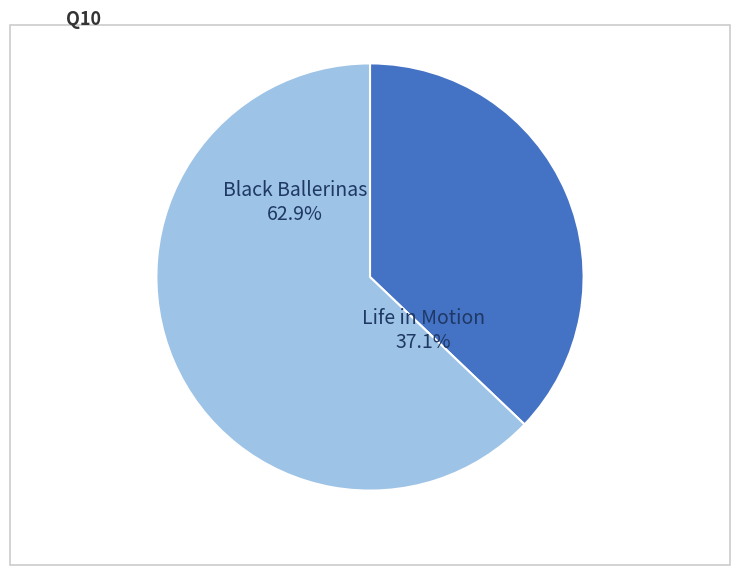

To the nearest percent, what portion does Black Ballerinas represent?

63%